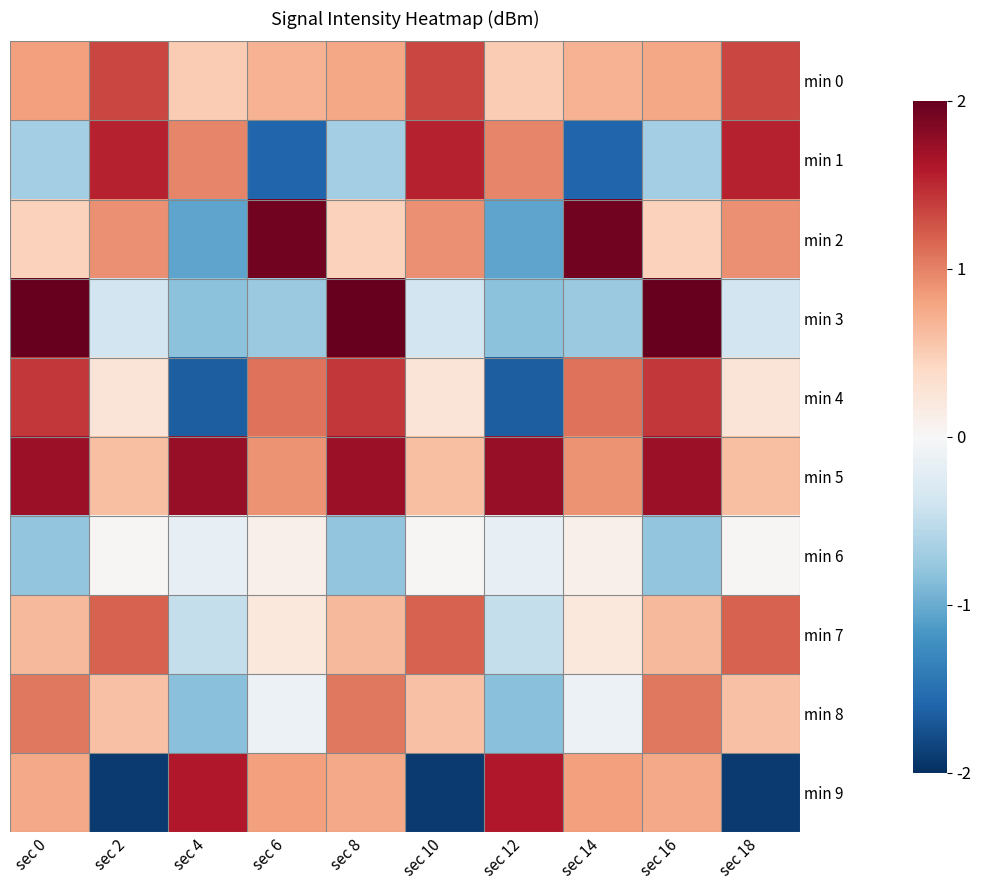

What is the spread (max minus min) of values at sec 16?

2.8